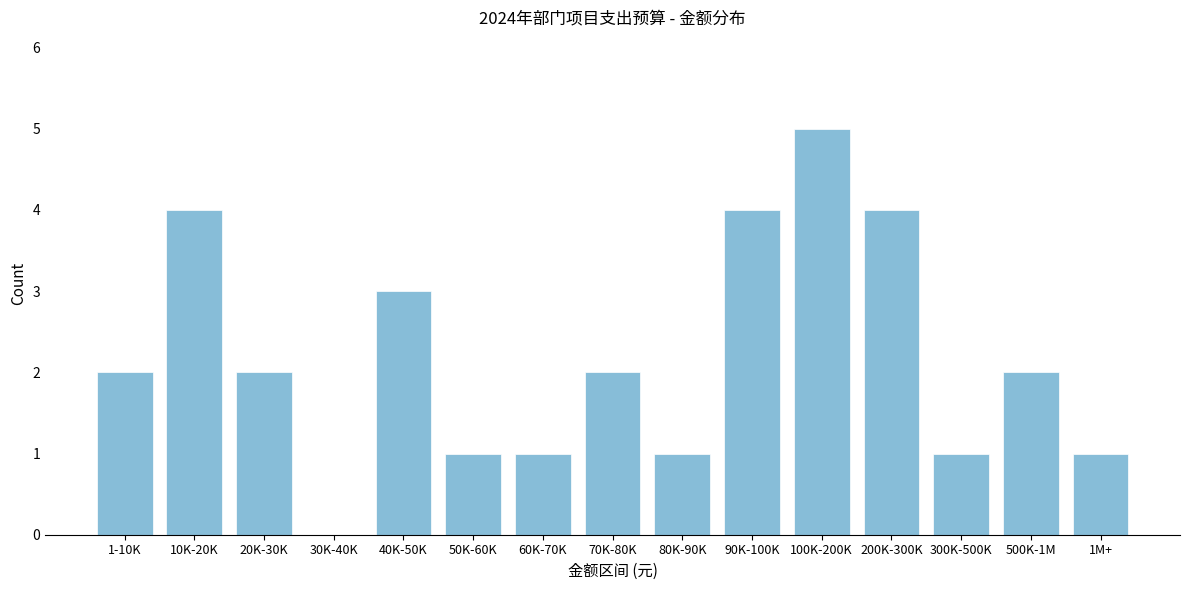

Reading left to right, transcribe all the data shown in this chart.

1-10K=2	10K-20K=4	20K-30K=2	30K-40K=0	40K-50K=3	50K-60K=1	60K-70K=1	70K-80K=2	80K-90K=1	90K-100K=4	100K-200K=5	200K-300K=4	300K-500K=1	500K-1M=2	1M+=1